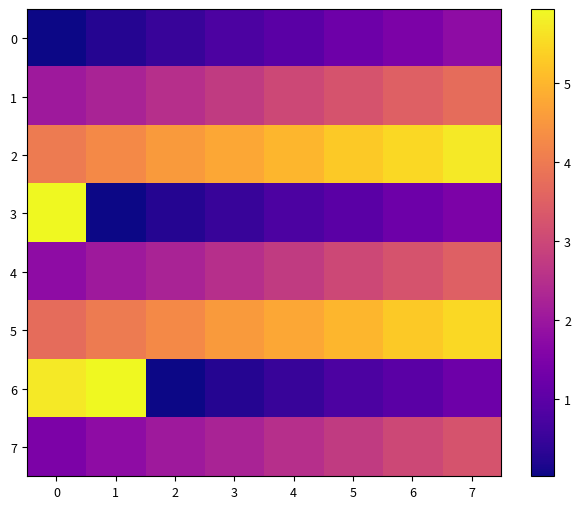

Which series changed the most between 1 and 3?

6